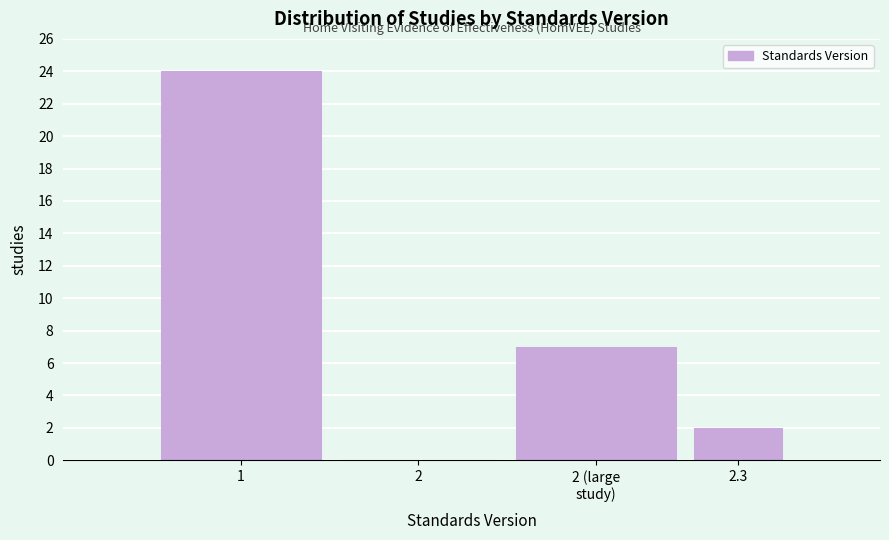

What is the maximum value shown in the chart?

24